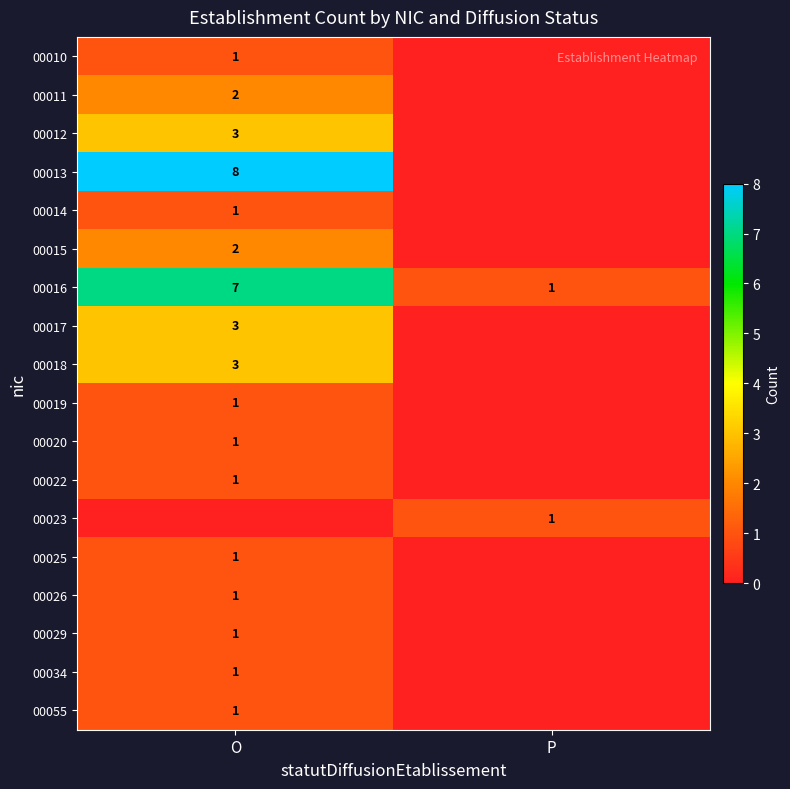

What is the maximum value for 00016?

7